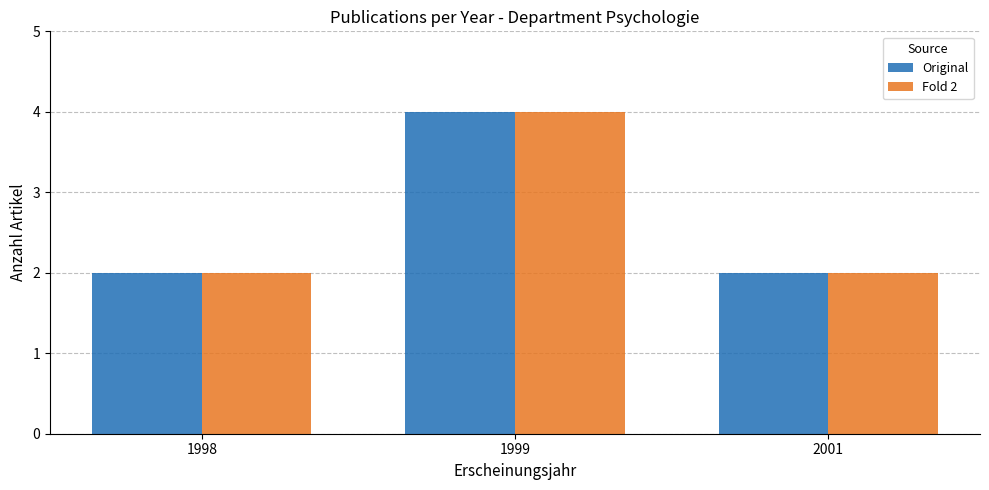

What is the value of the Fold 2 bar at the 1st from the left?

2